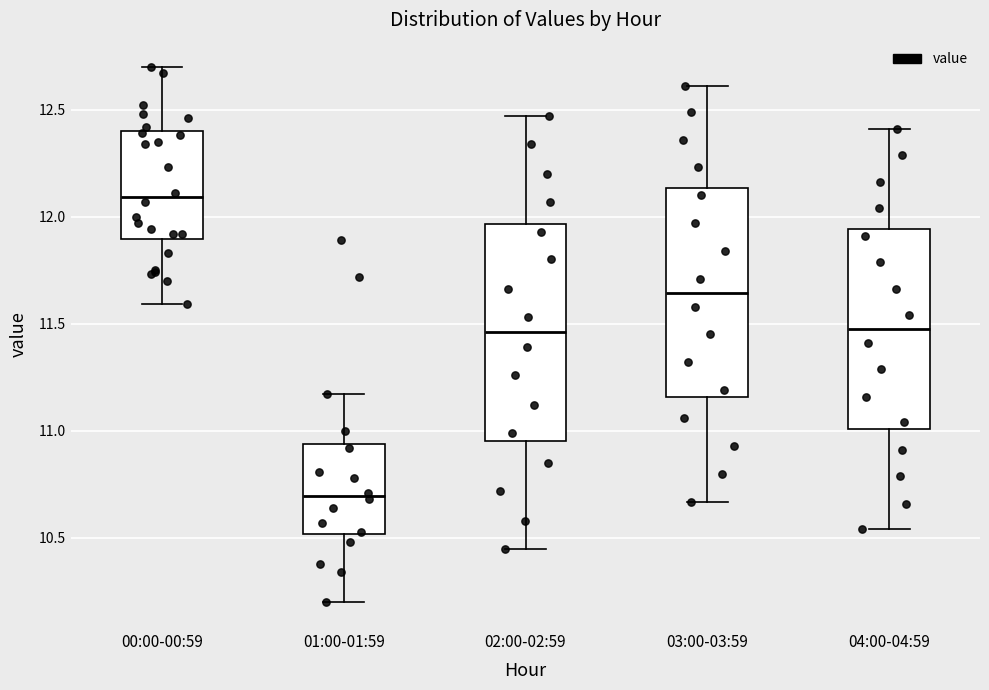

Reading left to right, transcribe this box plot: for each box, give where its median line is, the range the box spans, and where its two whiskers end, as read against the y-axis. The values are not printed on the chart, so give them approximately, as read against the axis.

00:00-00:59: median 12.10, box 11.90 to 12.40, whiskers 11.60 to 12.70
01:00-01:59: median 10.70, box 10.50 to 10.95, whiskers 10.20 to 11.15
02:00-02:59: median 11.45, box 10.95 to 11.95, whiskers 10.45 to 12.45
03:00-03:59: median 11.65, box 11.15 to 12.15, whiskers 10.65 to 12.60
04:00-04:59: median 11.50, box 11.00 to 11.95, whiskers 10.55 to 12.40